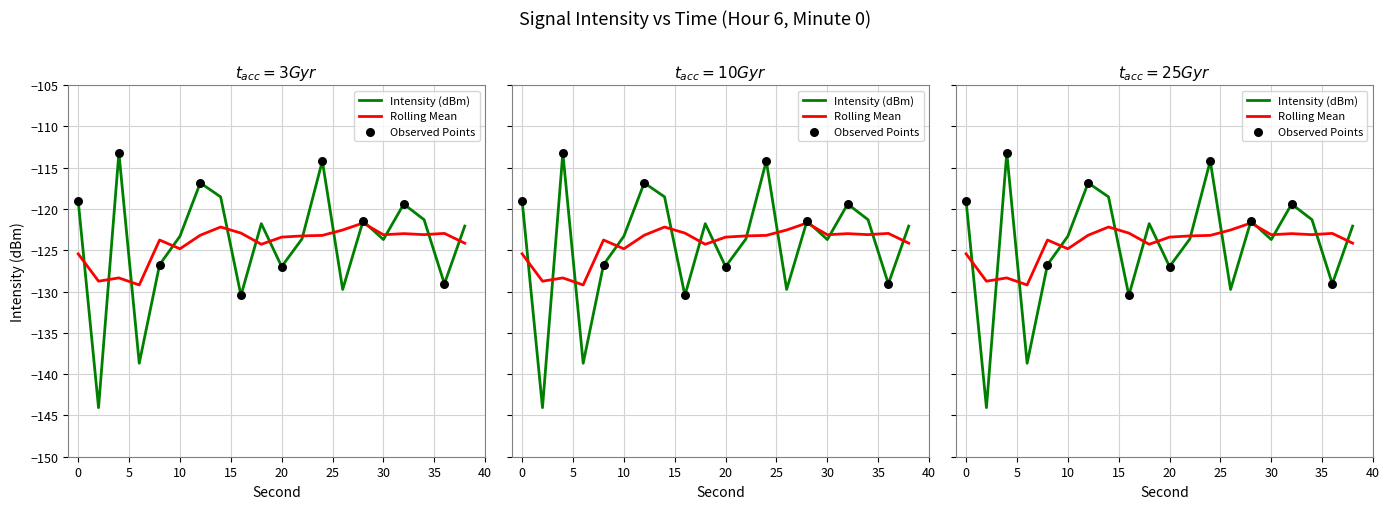

Which has a higher value, 6 or 10?

10